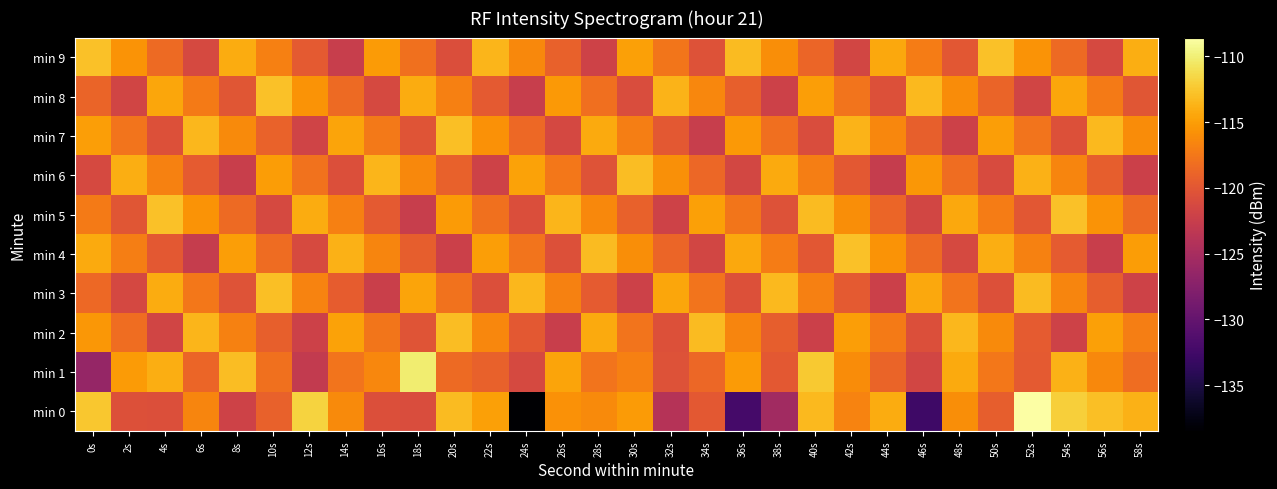

How many distinct data groups are displayed?

10